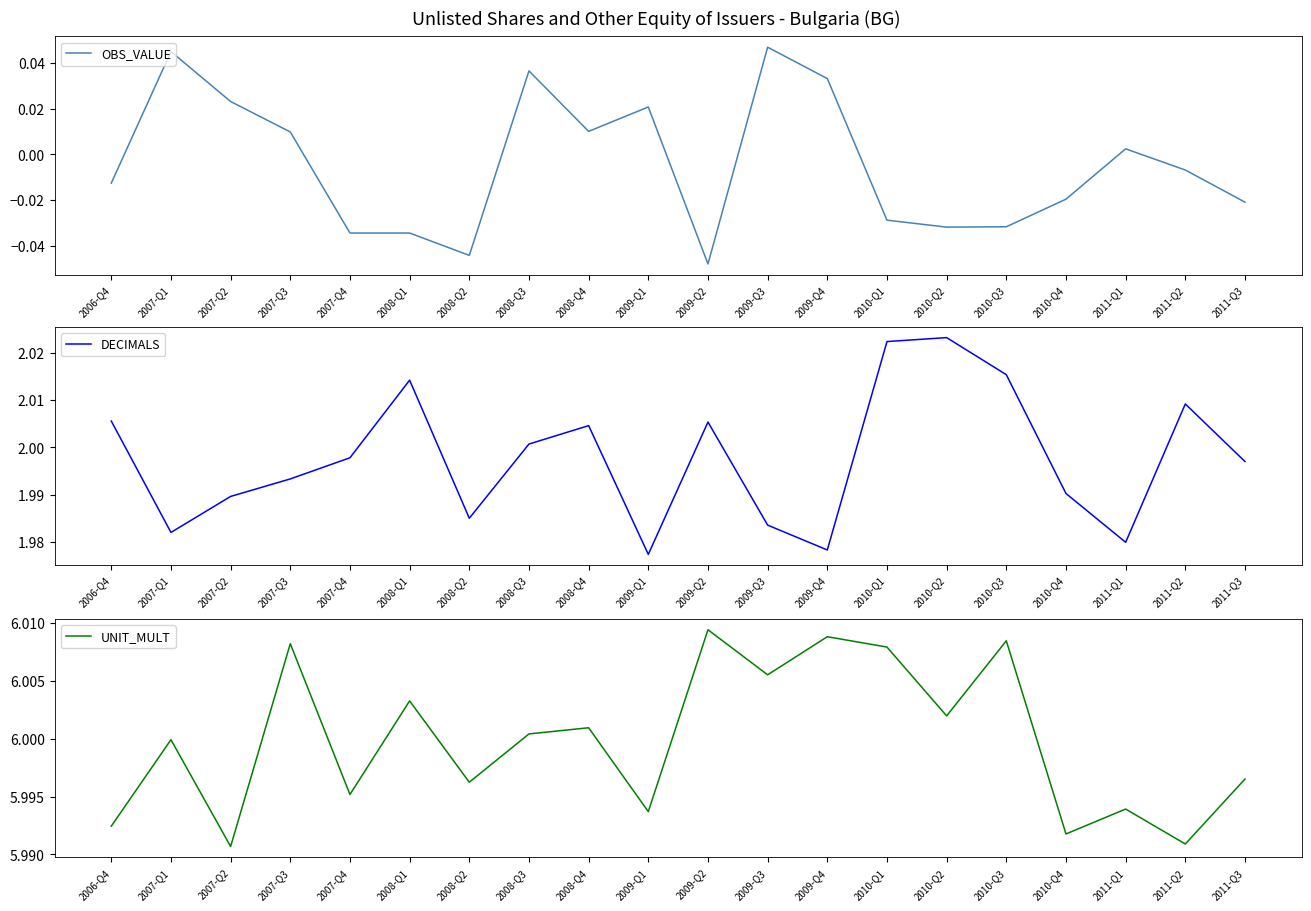

Rank the series at 2009-Q3 from lowest to highest value.

OBS_VALUE, DECIMALS, UNIT_MULT